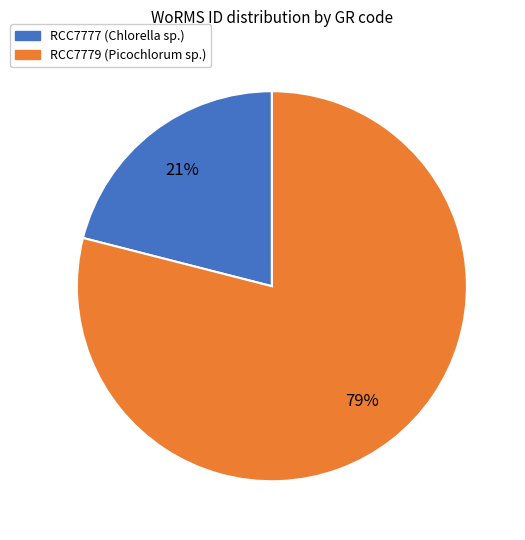

Does RCC7779 account for over 50% of the chart?

Yes